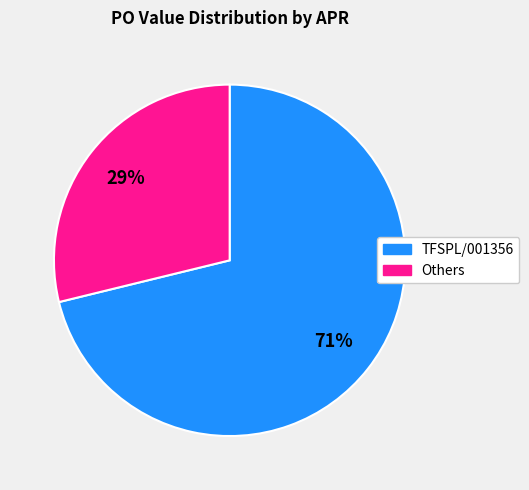

To the nearest percent, what is the average slice percentage?

50%